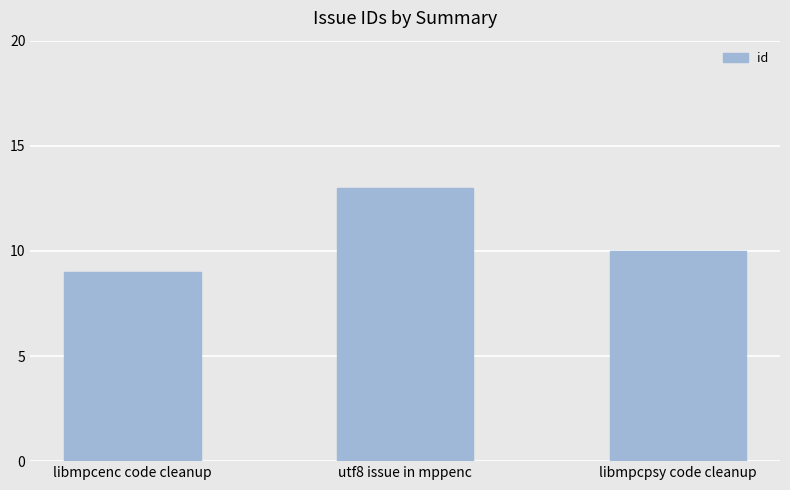

Count the number of data series in this chart.

1